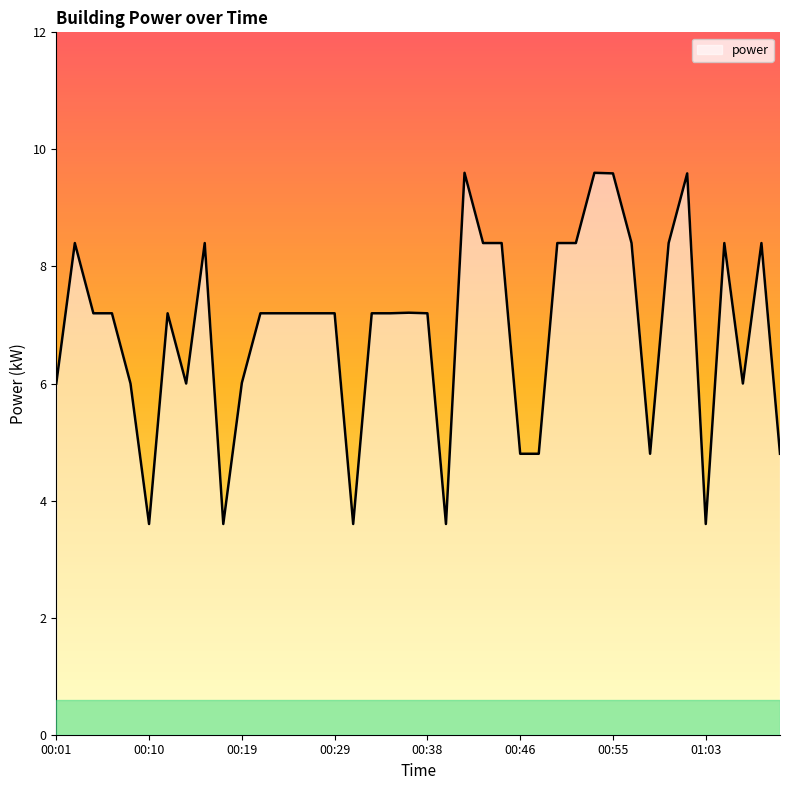

How many lines are shown in the chart?

1